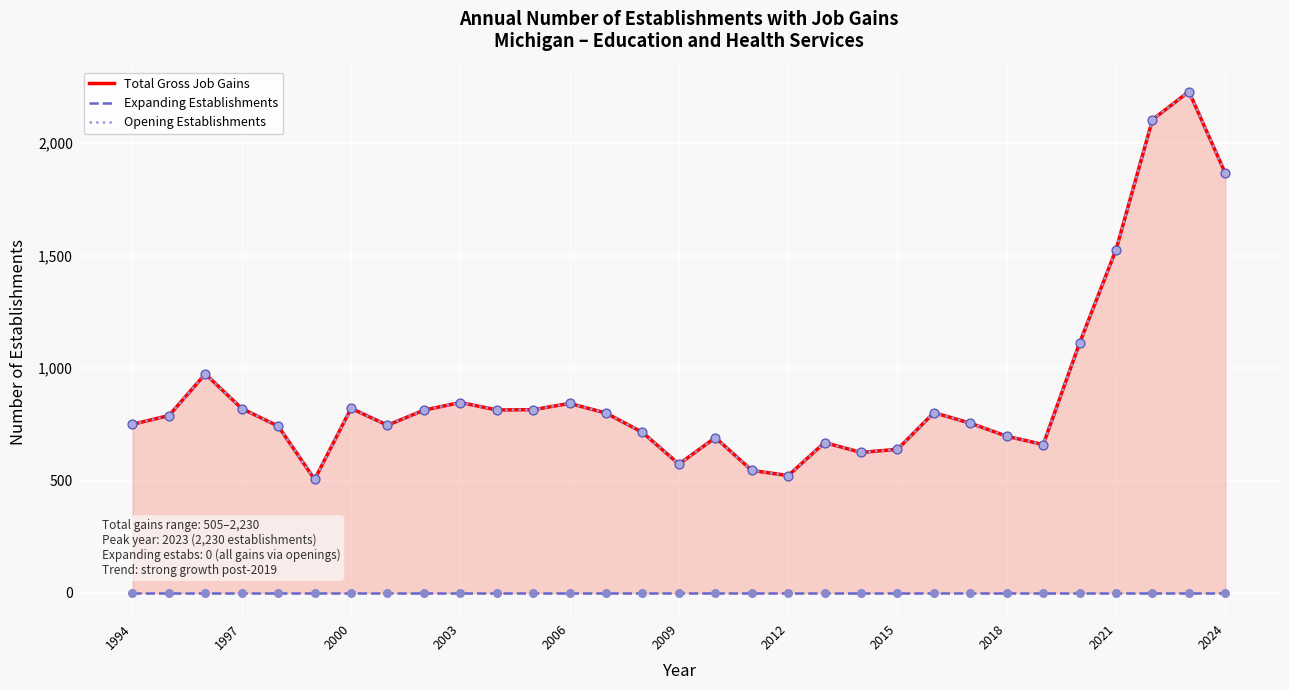

Which series reaches the maximum Y coordinate?

Total Gross Job Gains